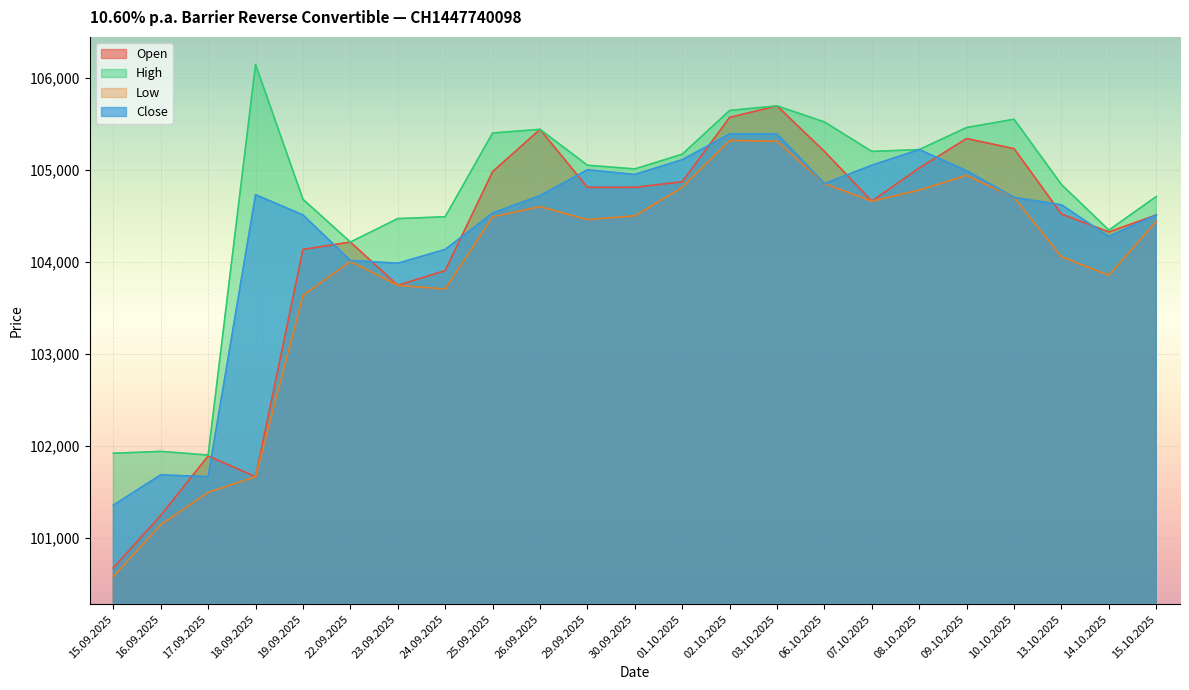

What is the label of the 7th point from the right?

07.10.2025